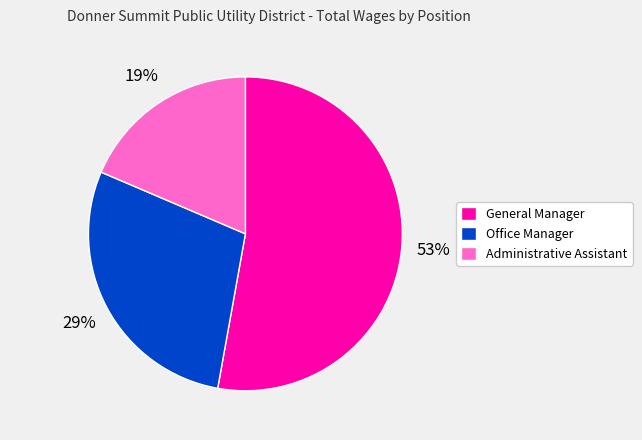

Count the number of slices in the pie.

3